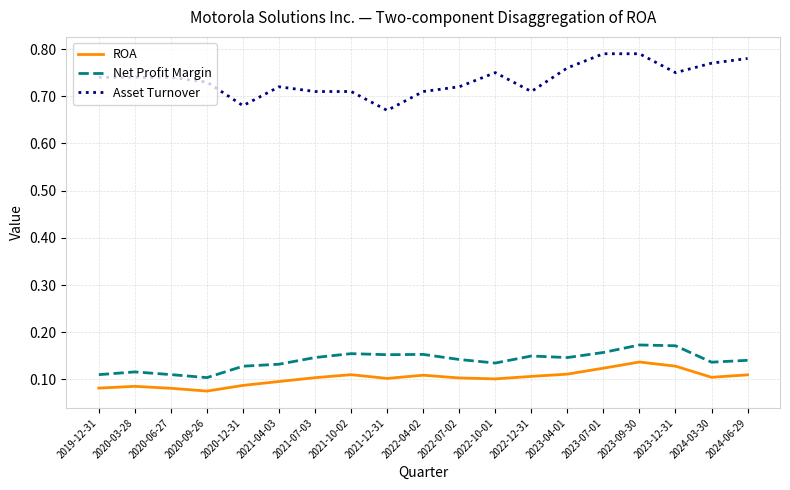

Which series has the largest range (max minus min)?

Asset Turnover